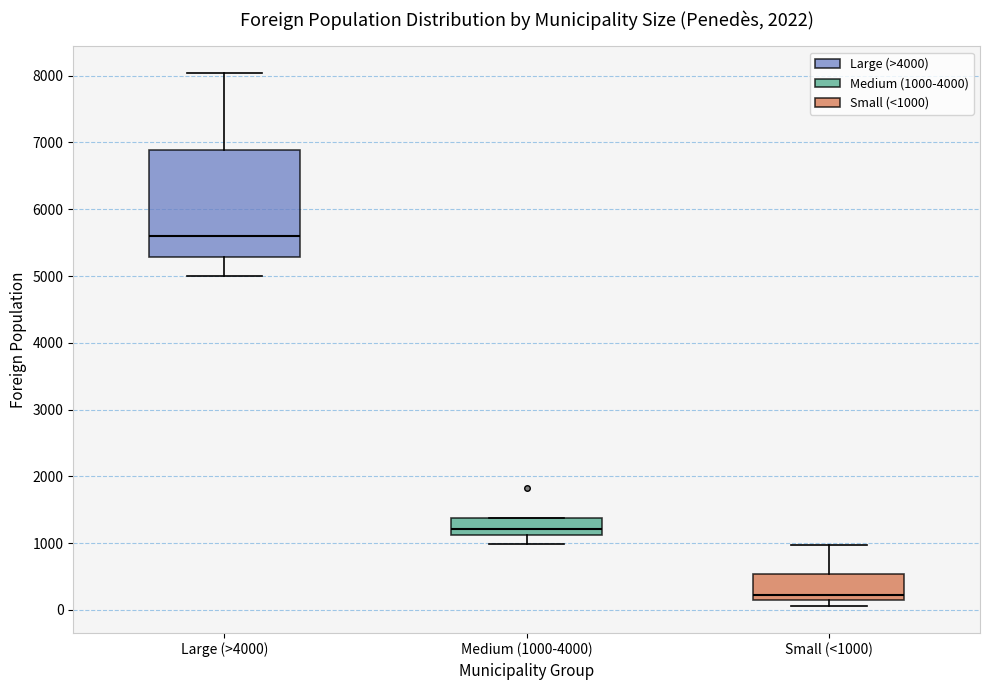

Which box's median line is the highest?

Large (>4000)